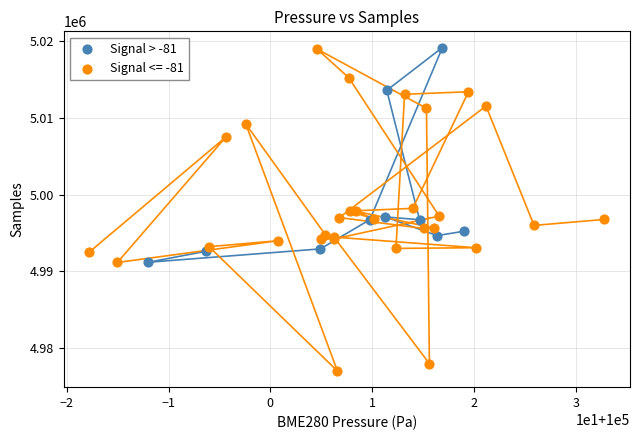

Which series has the widest spread of Y values?

Signal <= -81